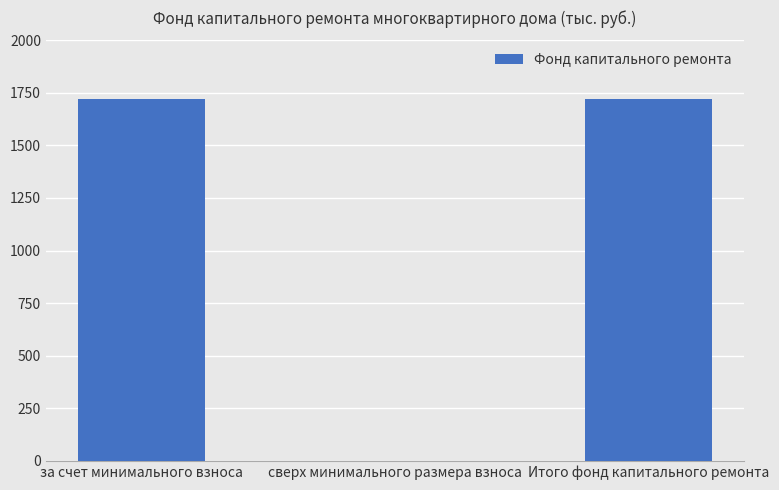

Reading left to right, transcribe all the data shown in this chart.

1720.7	0.0	1720.7